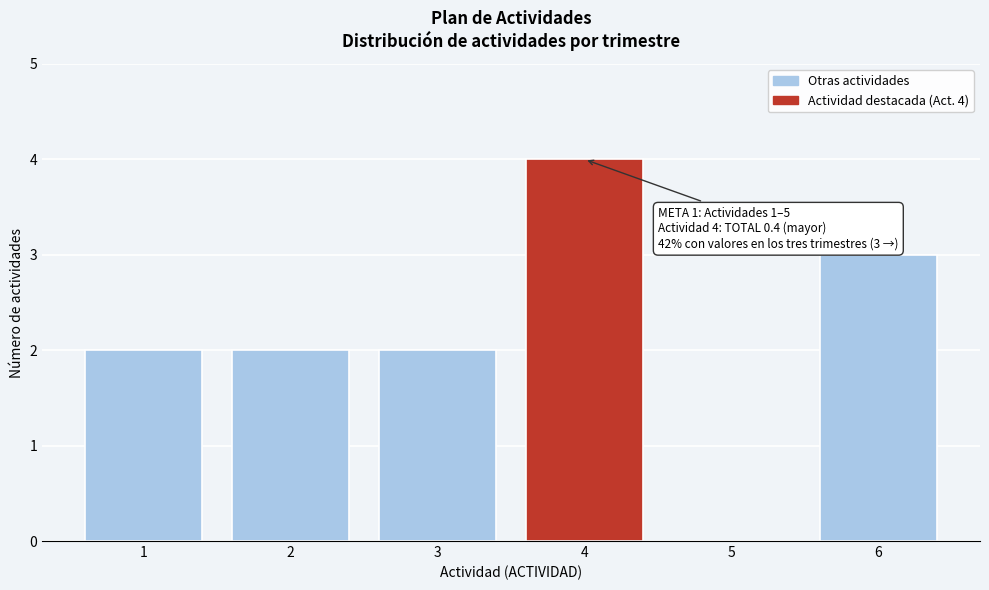

Reading right to left, what are all the values shown in this chart?

6=3	5=0	4=4	3=2	2=2	1=2